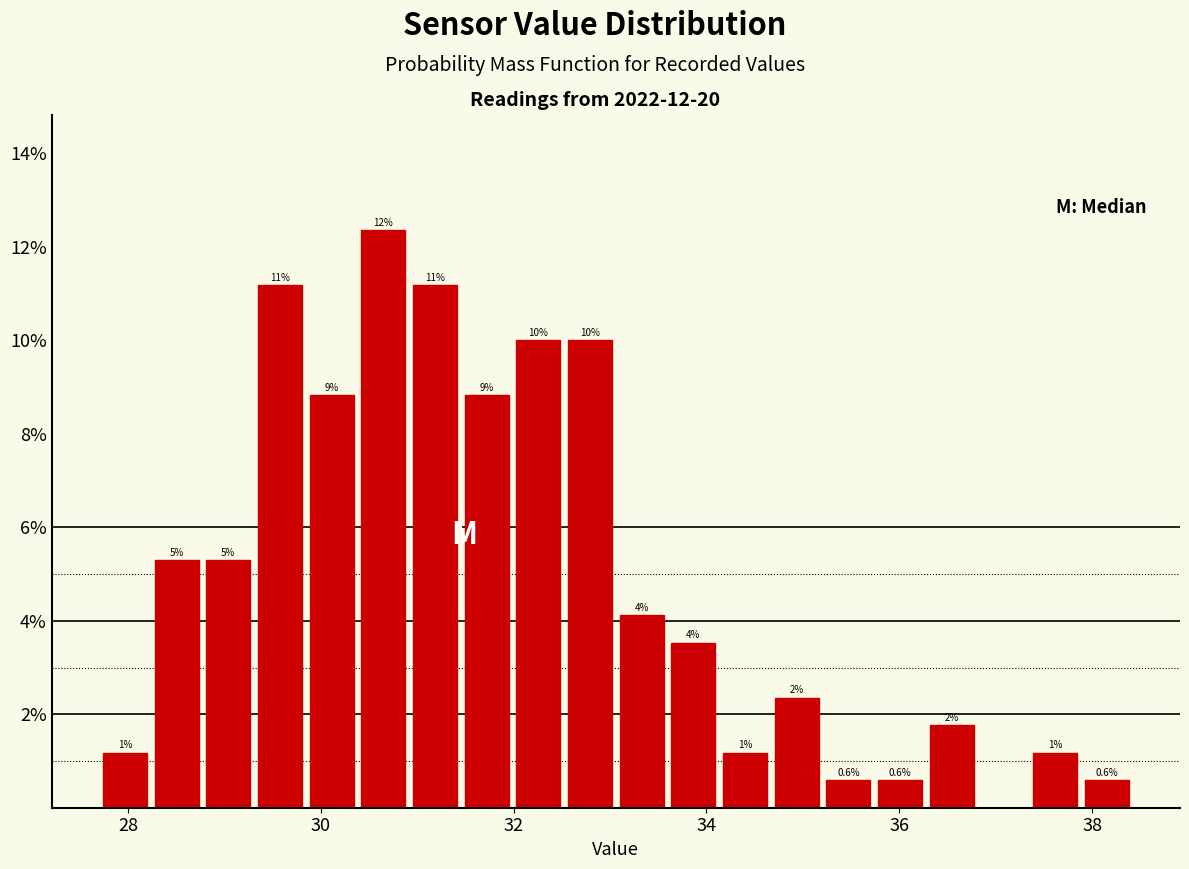

Read against the x-axis, roughly where is the centre of the tallest bar?

30.6